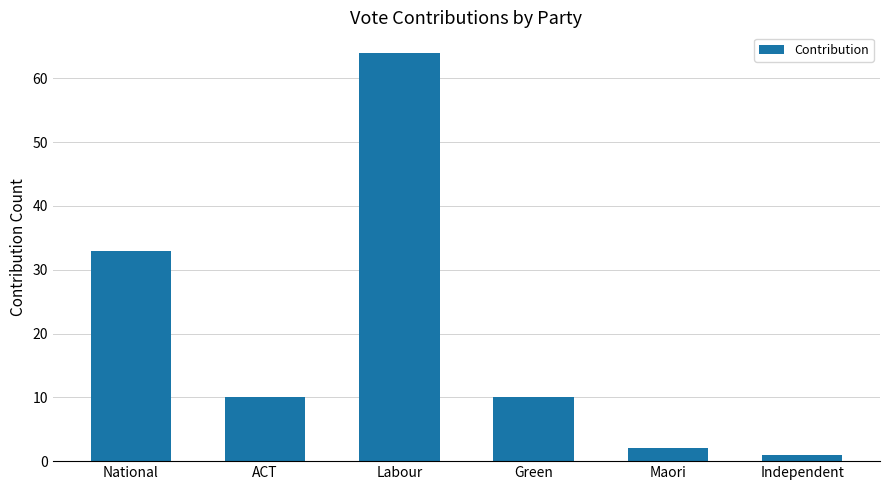

Reading left to right, transcribe all the data shown in this chart.

National=33	ACT=10	Labour=64	Green=10	Maori=2	Independent=1